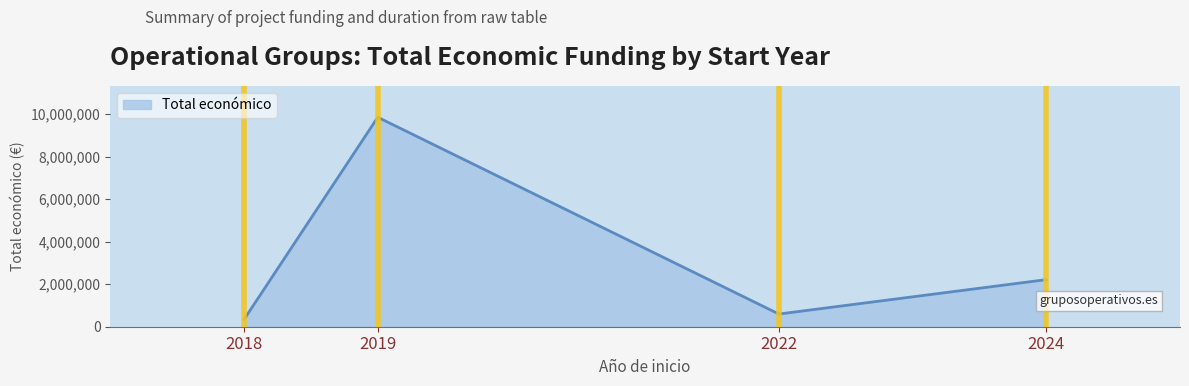

What is the difference between the maximum and minimum values?

9504760